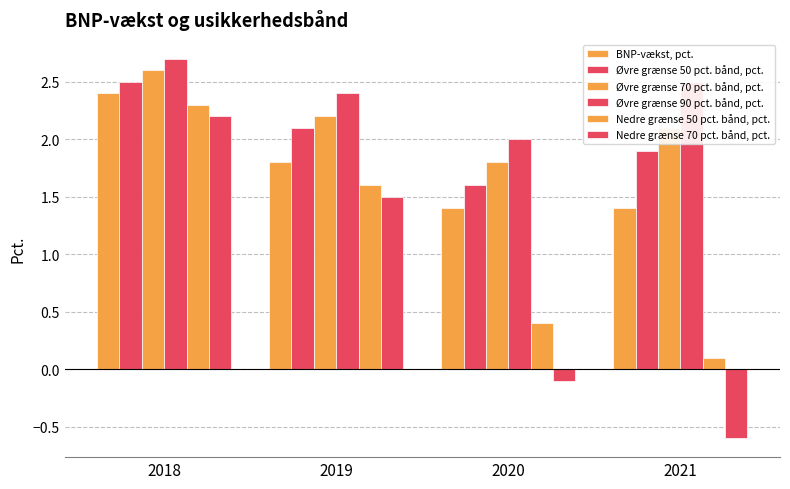

How many categories are shown in the chart?

4